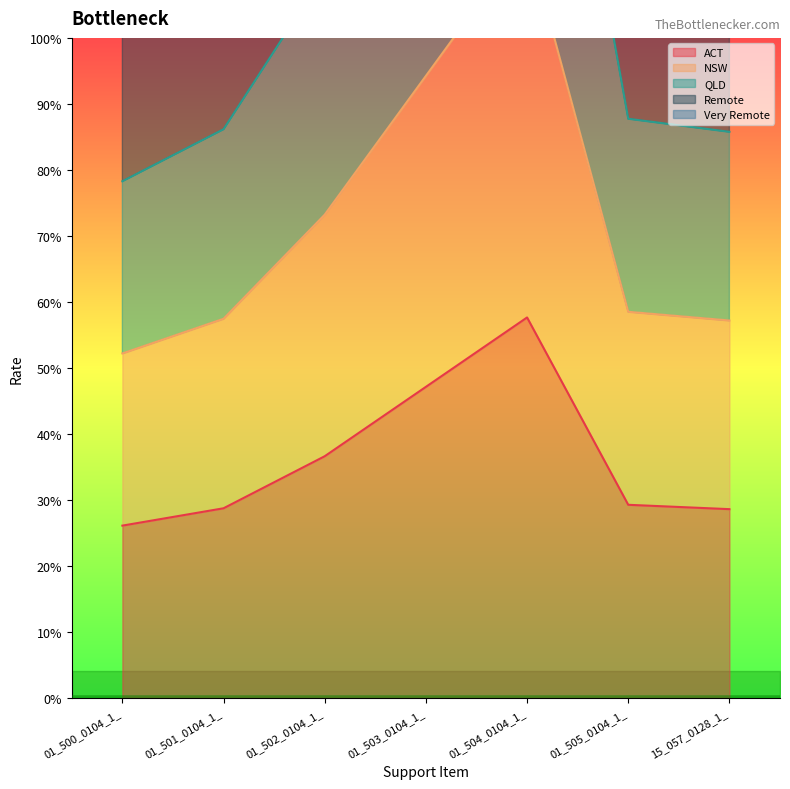

True or false: NSW has a value of 144.1 at 01_504_0104_1_.

True